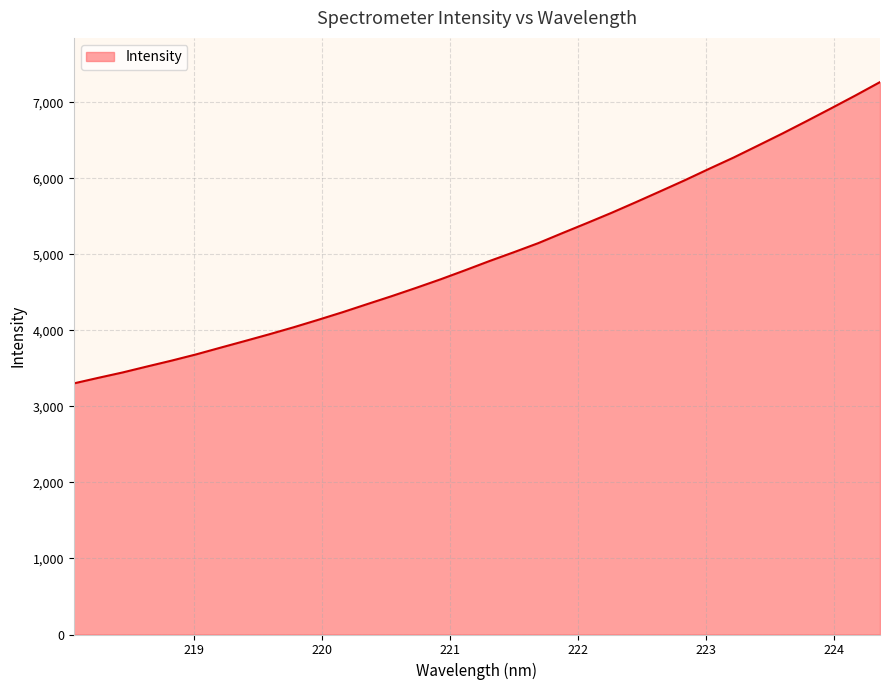

What is the smallest value displayed?

3302.5